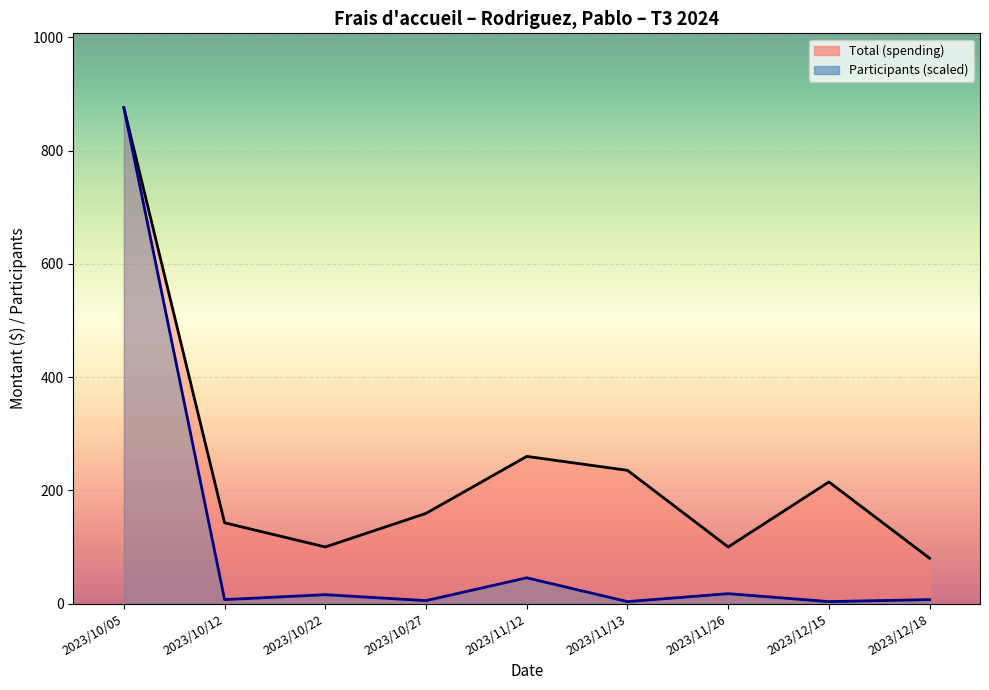

What is the difference between the highest and lowest values at 2023/11/13?

231.9